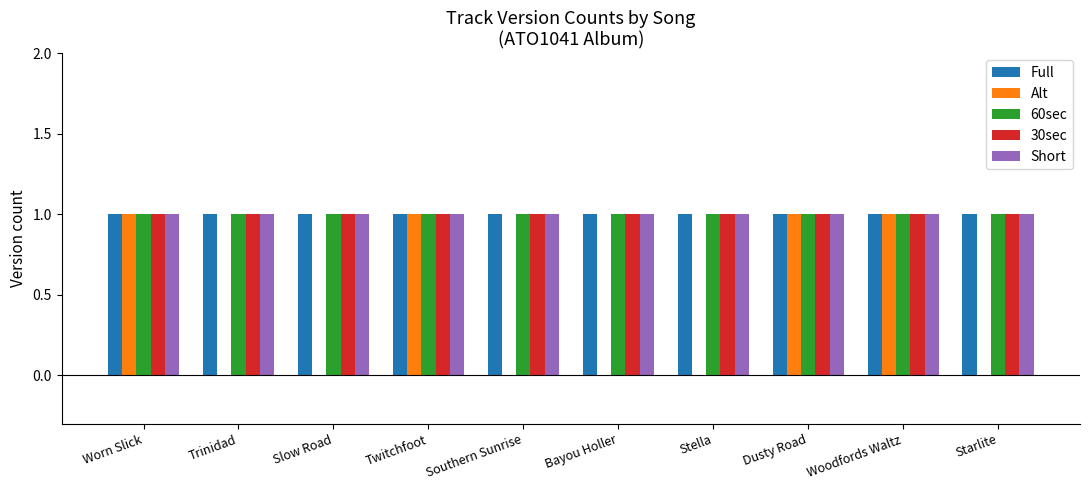

The value of Short at Southern Sunrise is 2. True or false?

False